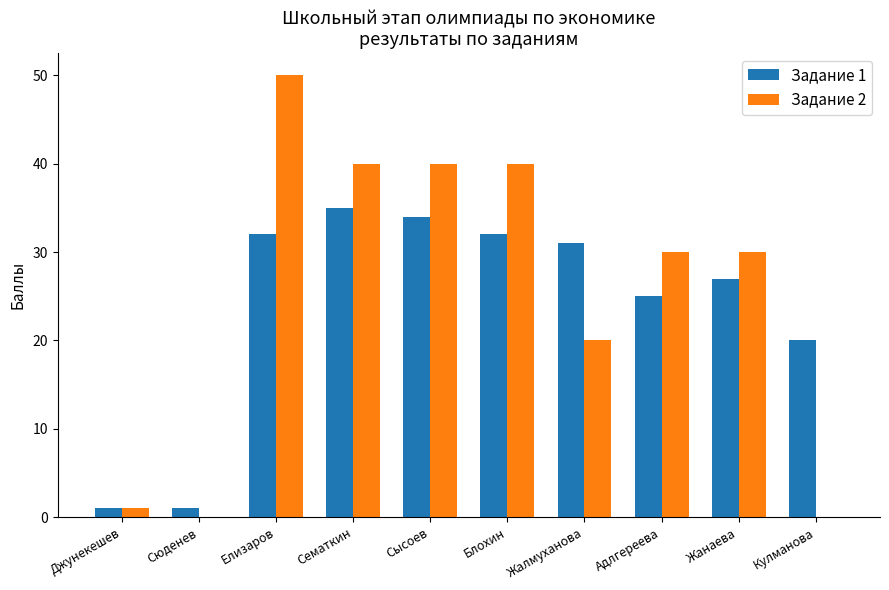

Between Жалмуханова and Жанаева, which series saw the biggest shift?

Задание 2